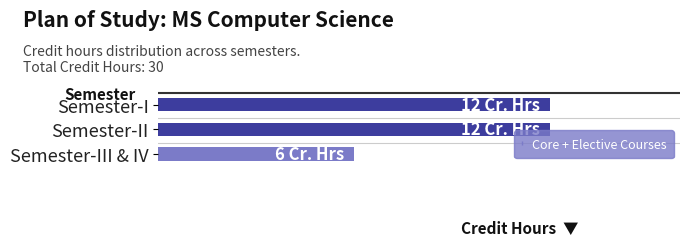

List the labels in order of value, largest first.

0, 2, 4